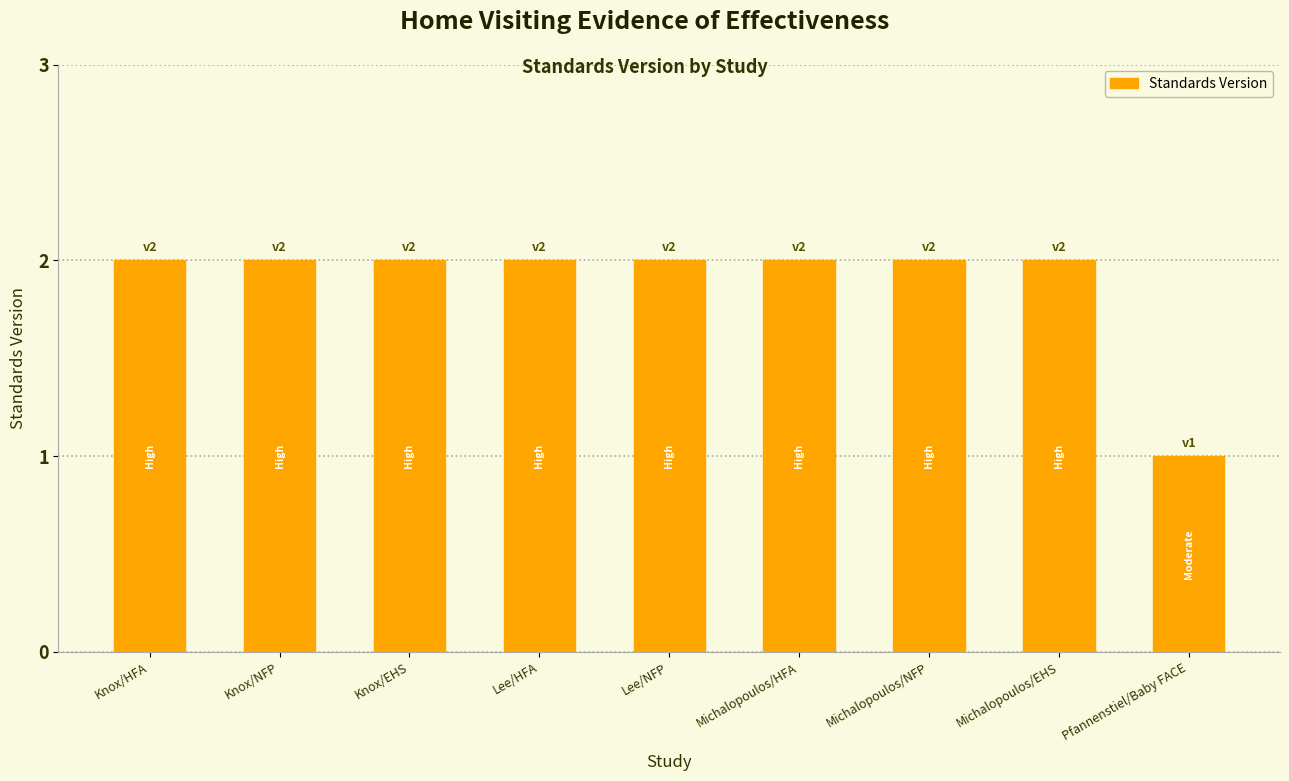

Are the bars grouped side by side (vs. stacked)?

No